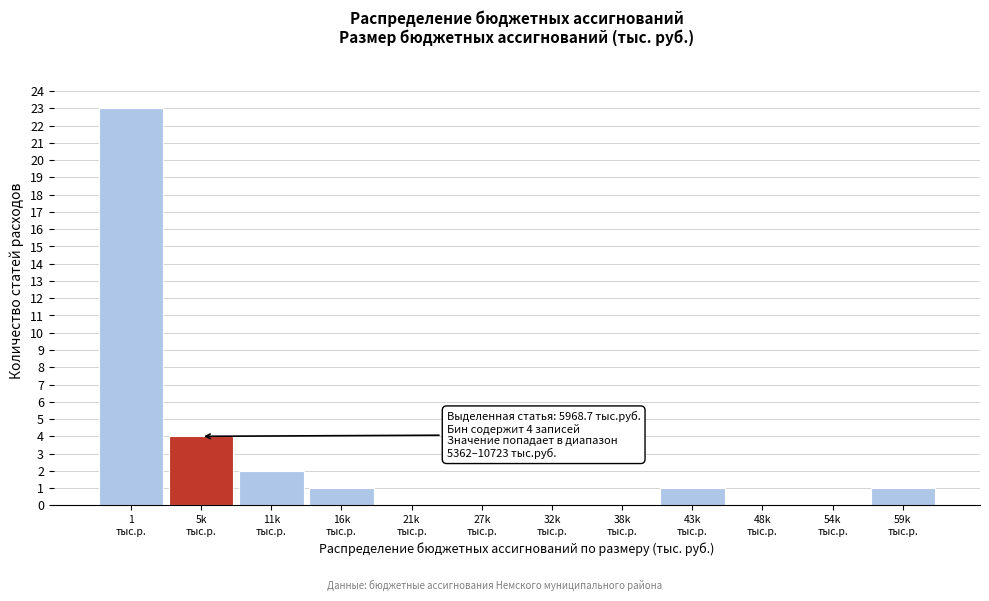

What is the greatest value displayed?

23